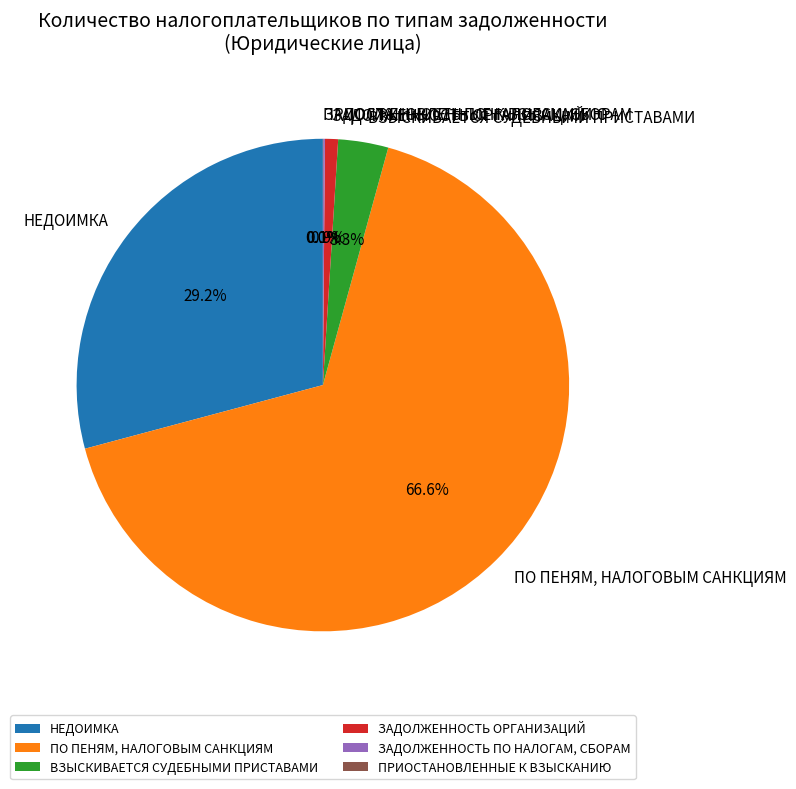

Does any single category account for the majority?

Yes